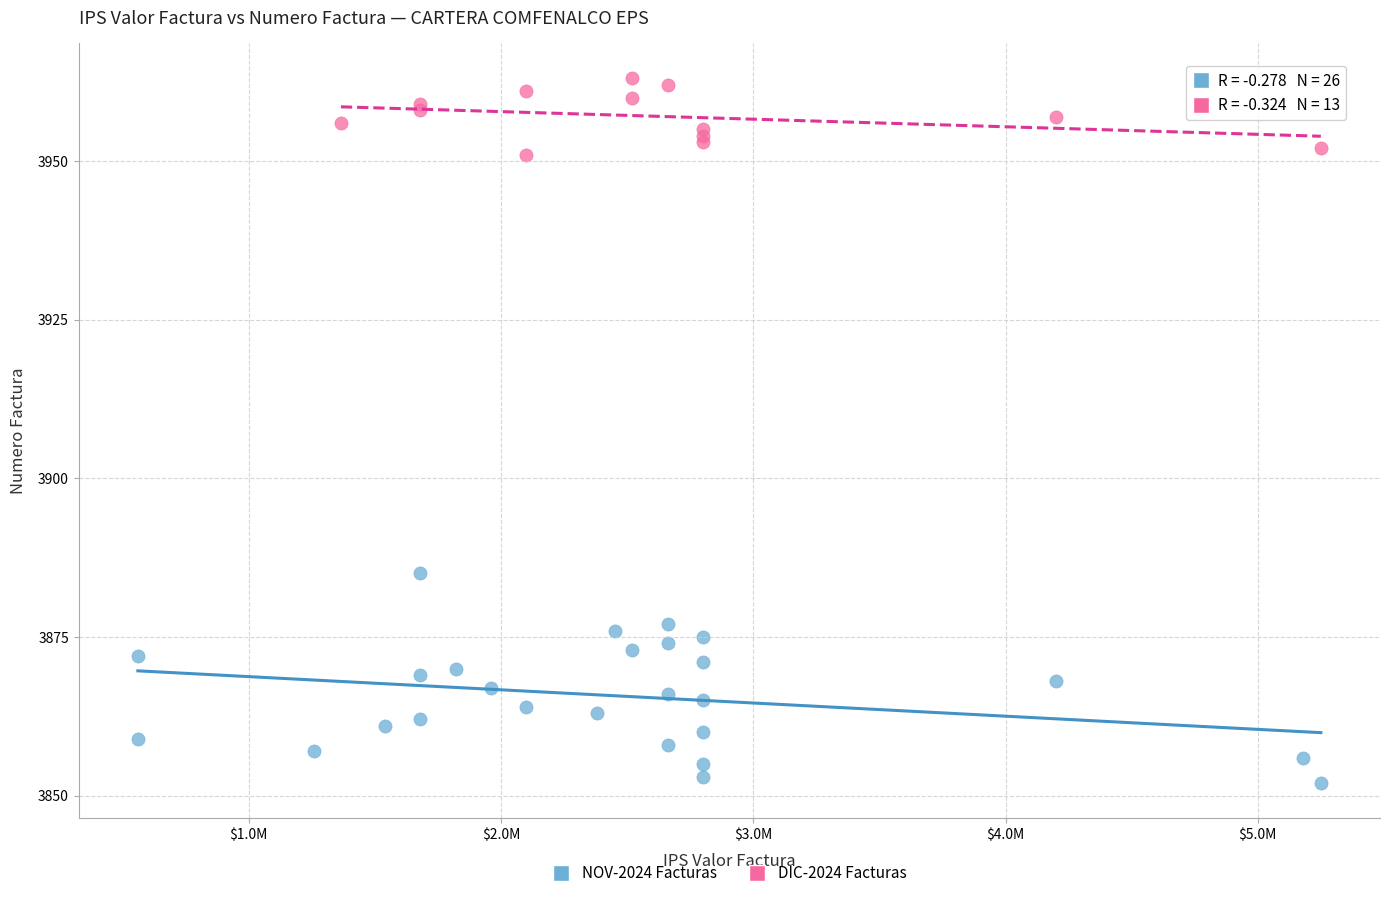

Which series reaches the minimum Y coordinate?

NOV-2024 Facturas